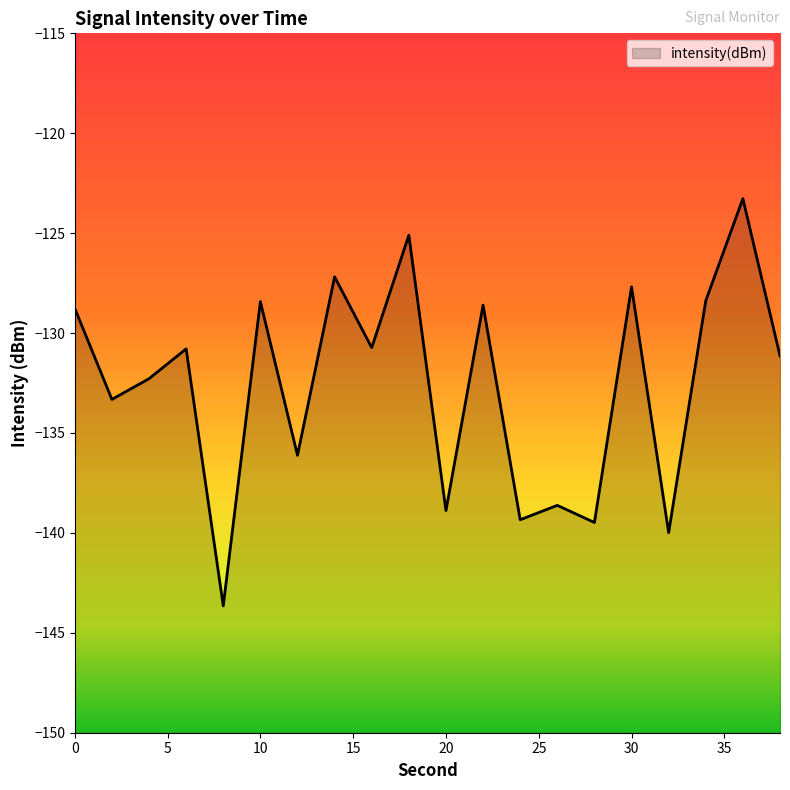

At which category does the chart reach its peak across all series?

36